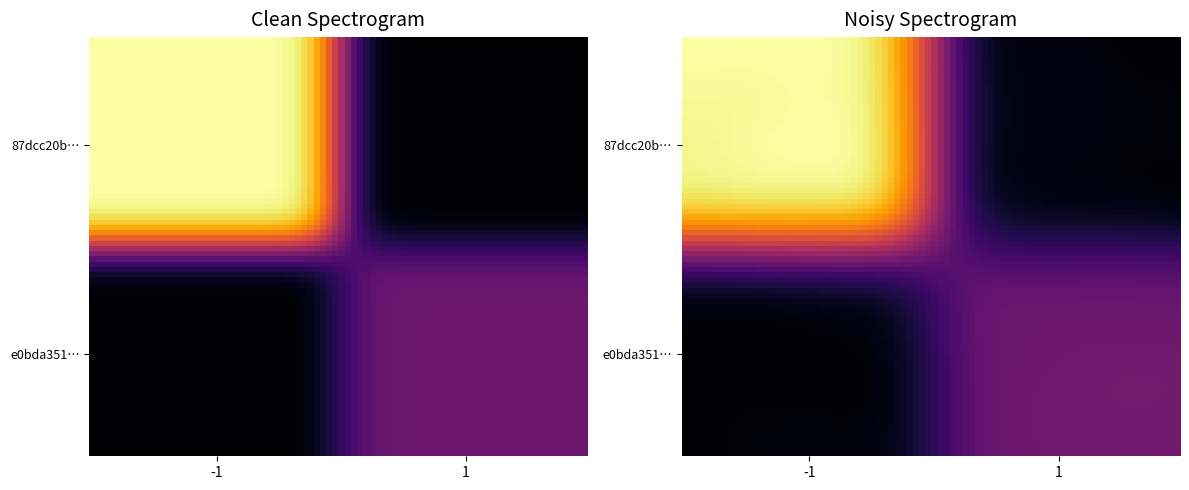

What is the spread (max minus min) of values at direction?

2